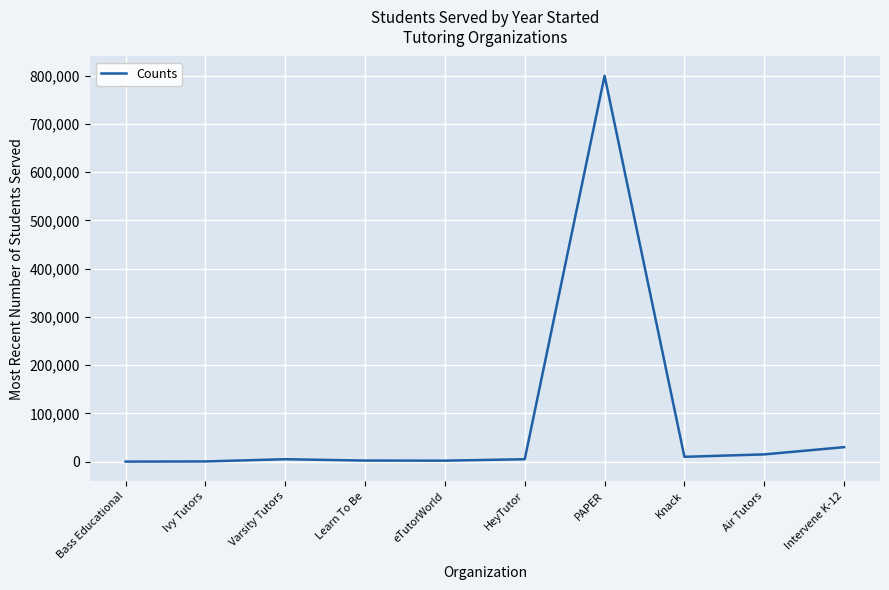

What is the difference between the maximum and minimum values?

799940